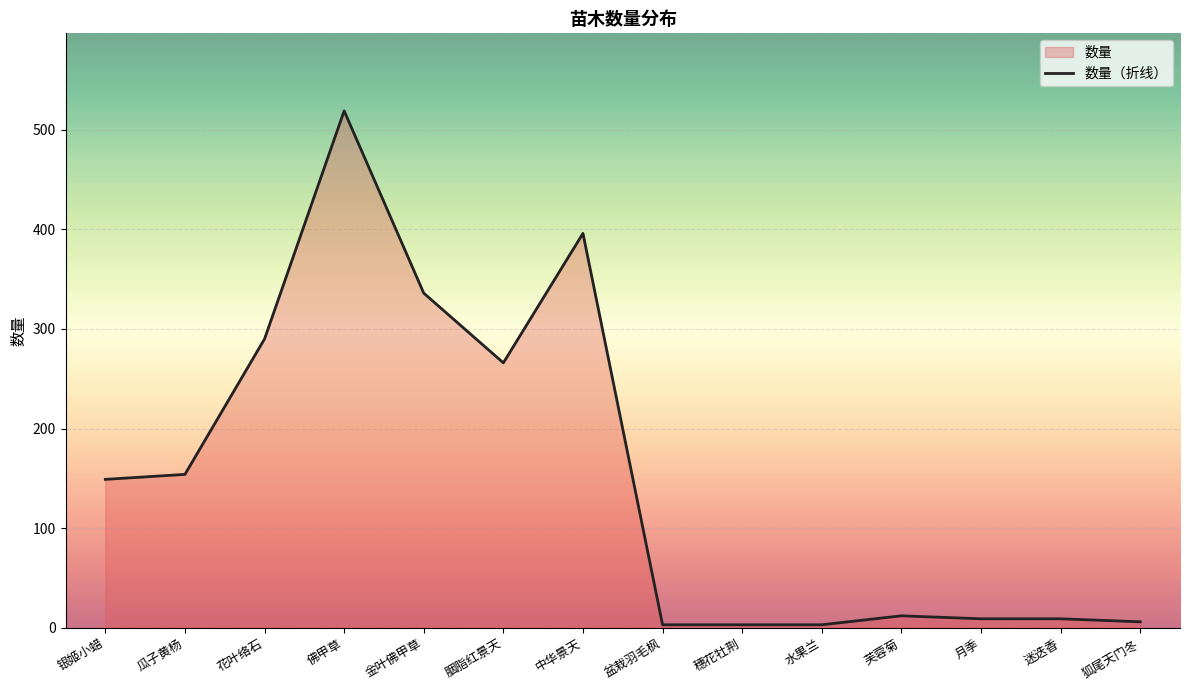

Does the chart display data point markers on the line(s)?

No